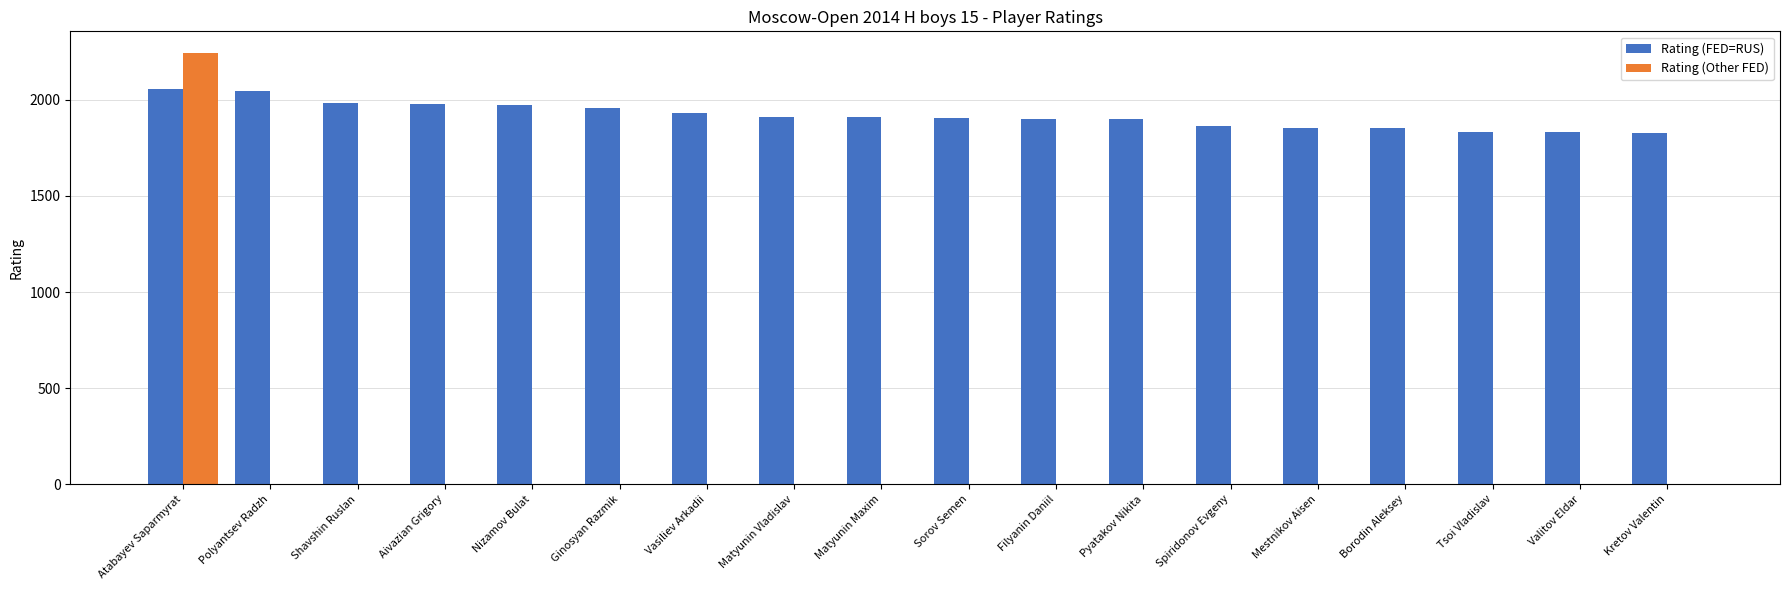

Is it true that Rating (Other FED) equals -1394 at Tsoi Vladislav?

False